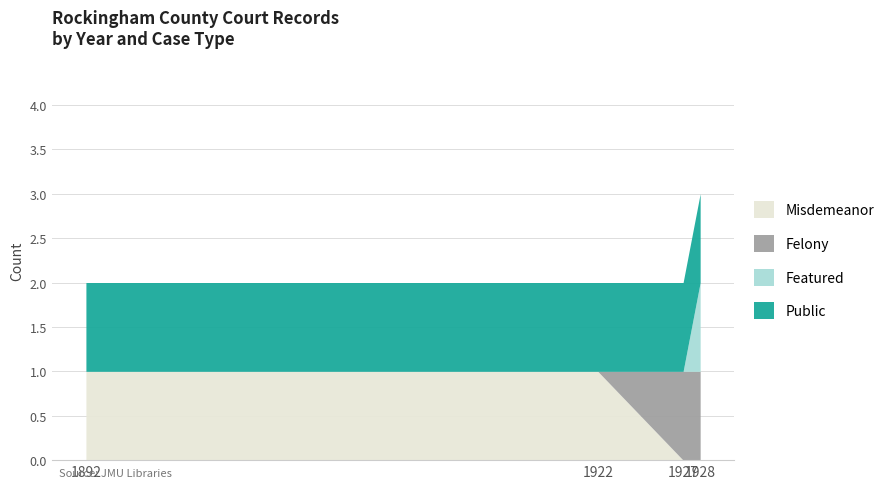

What are all the series names shown in the legend?

Misdemeanor, Felony, Featured, Public